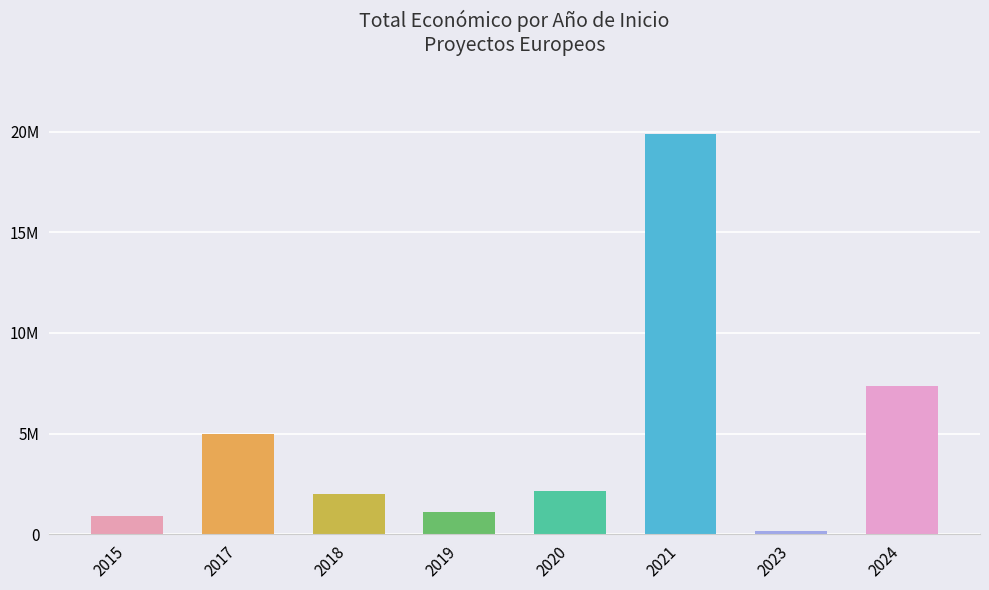

Which label corresponds to the largest value in the chart?

2021